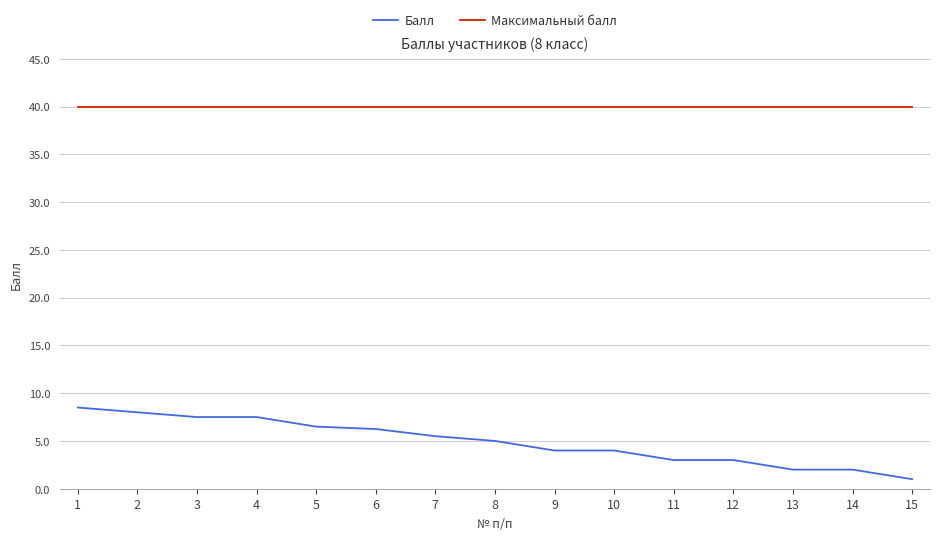

What value does the Балл series have at 3?

7.5